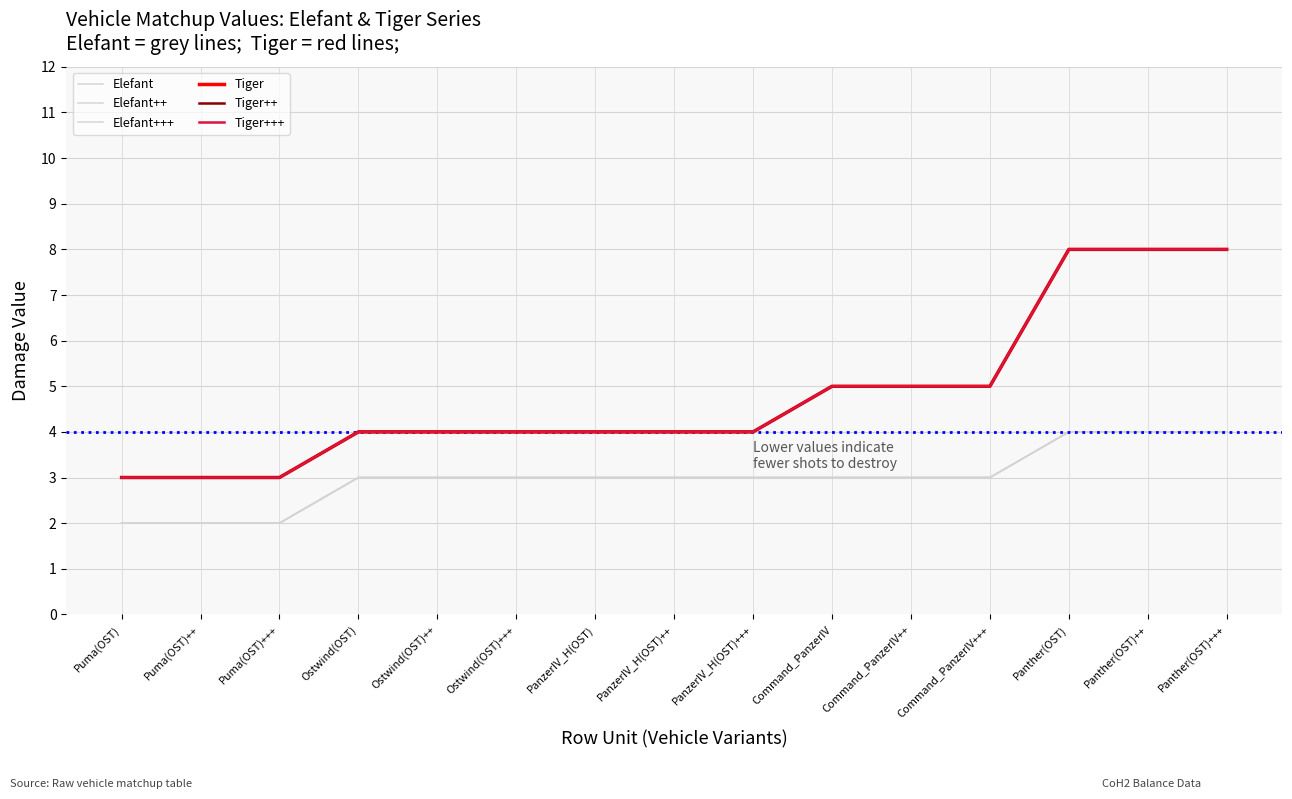

What is the minimum value shown in the chart?

2